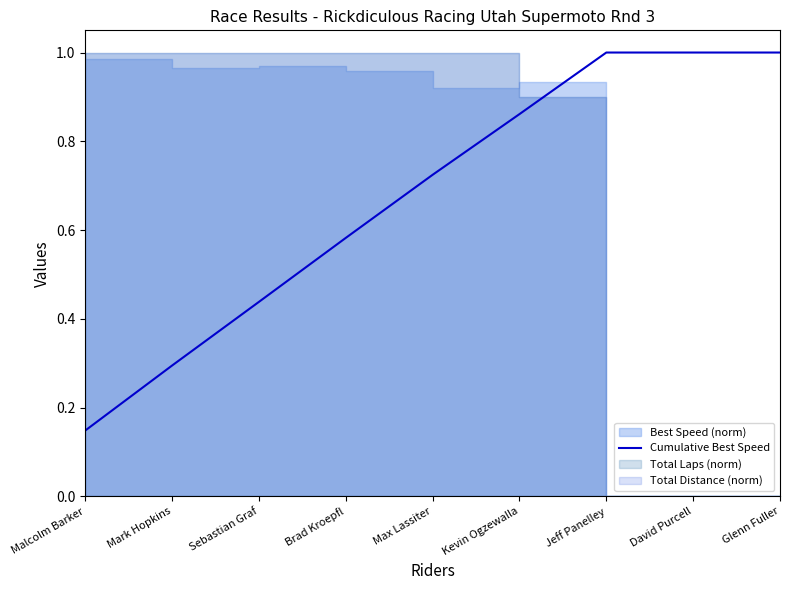

True or false: the data has more than 1 interior local peaks.

False